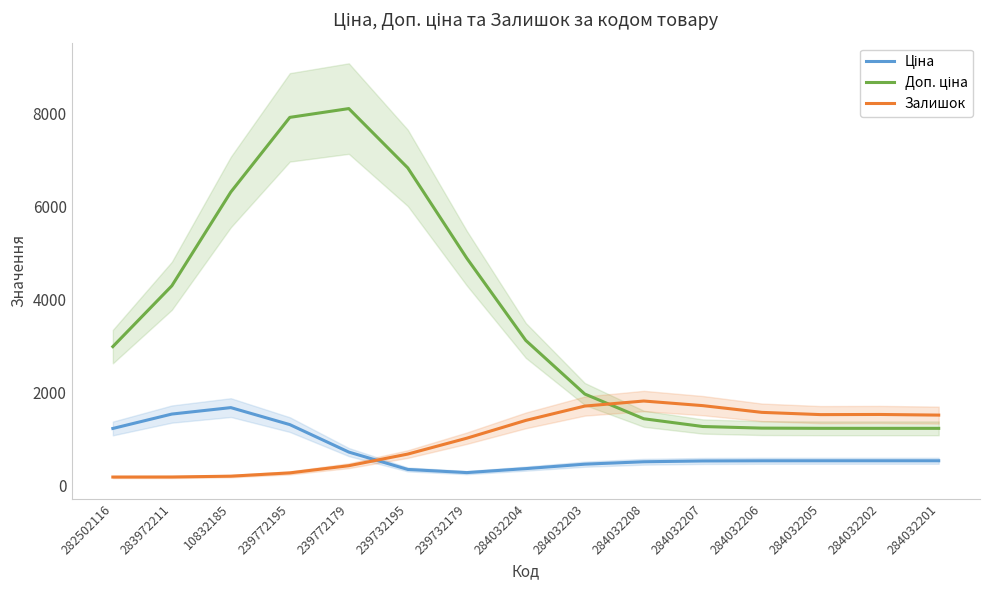

How many lines are shown in the chart?

3